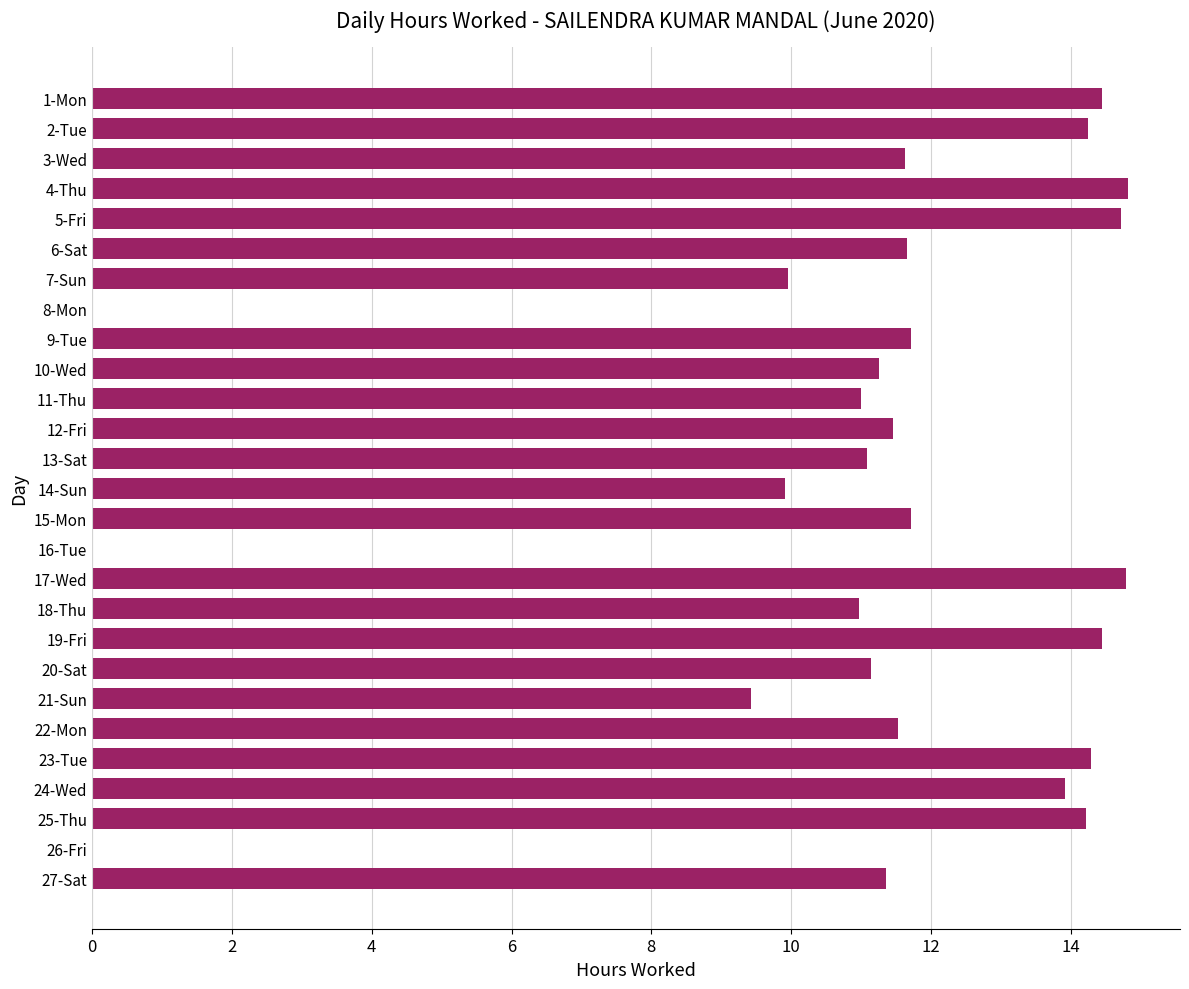

How many data points does each series have?

27